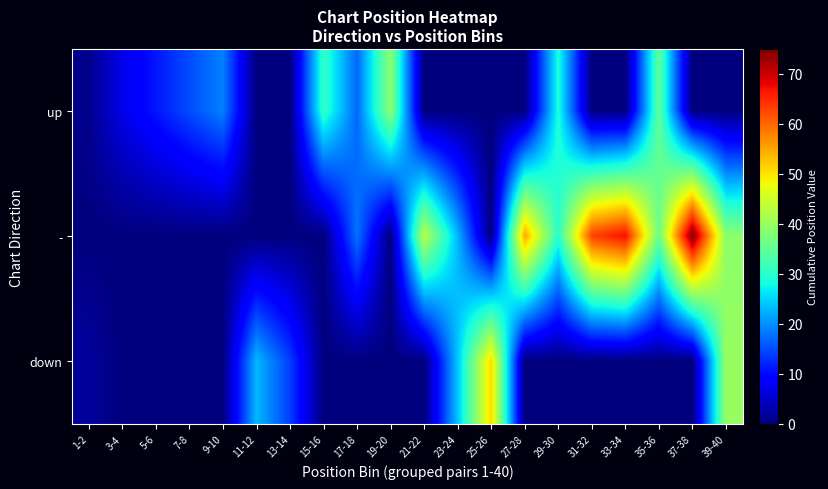

What is the total value across all series at 39-40?

79